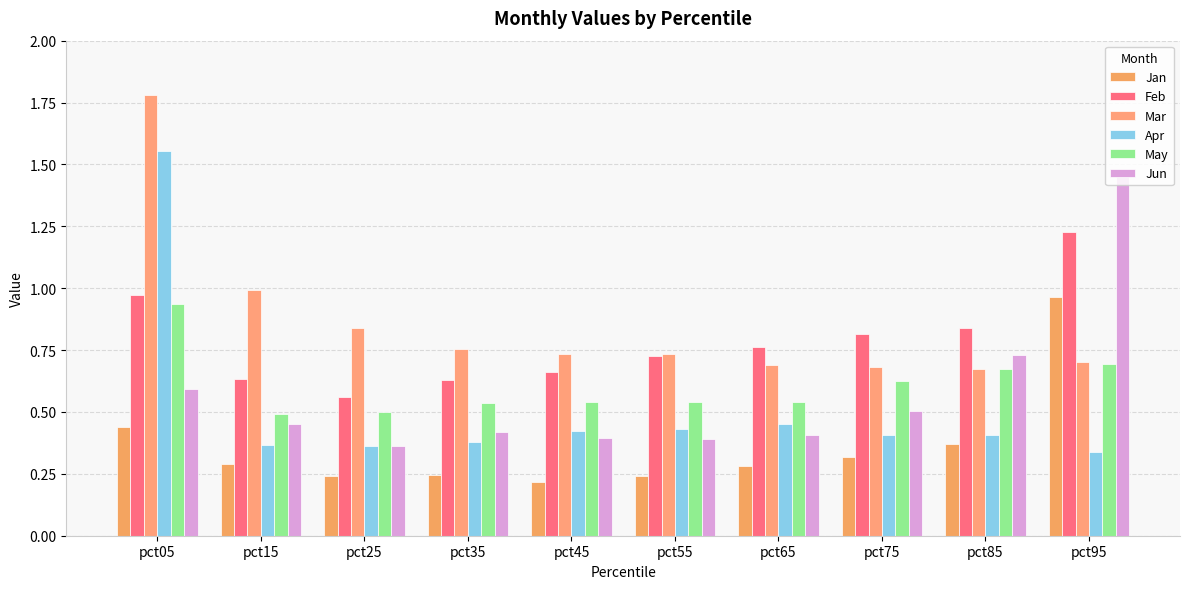

Which category has the lowest value in the Mar series?

pct85